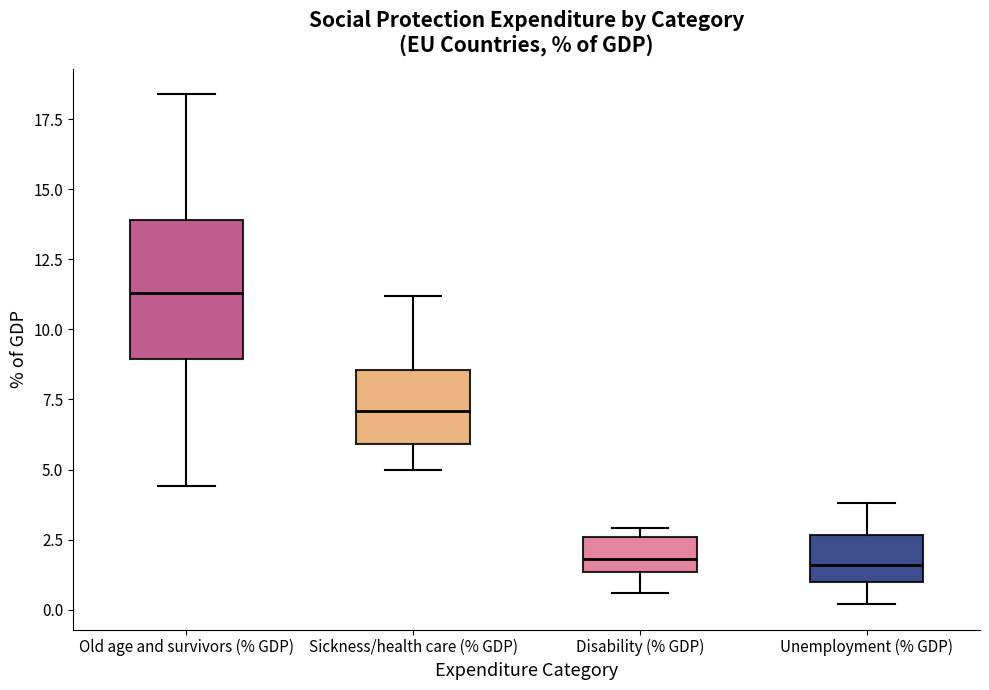

Reading left to right, transcribe this box plot: for each box, give where its median line is, the range the box spans, and where its two whiskers end, as read against the y-axis. The values are not printed on the chart, so give them approximately, as read against the axis.

Old age and survivors (% GDP): median 11.5, box 9.0 to 14.0, whiskers 4.5 to 18.5
Sickness/health care (% GDP): median 7.0, box 6.0 to 8.5, whiskers 5.0 to 11.0
Disability (% GDP): median 2.0, box 1.5 to 2.5, whiskers 0.5 to 3.0
Unemployment (% GDP): median 1.5, box 1.0 to 2.5, whiskers 0.0 to 4.0